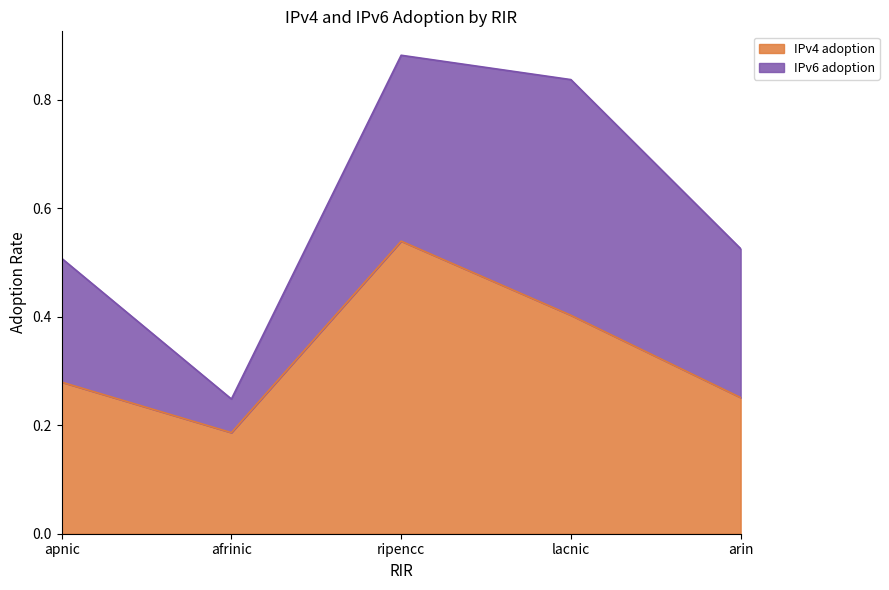

What is the difference between the maximum and minimum values?

0.4